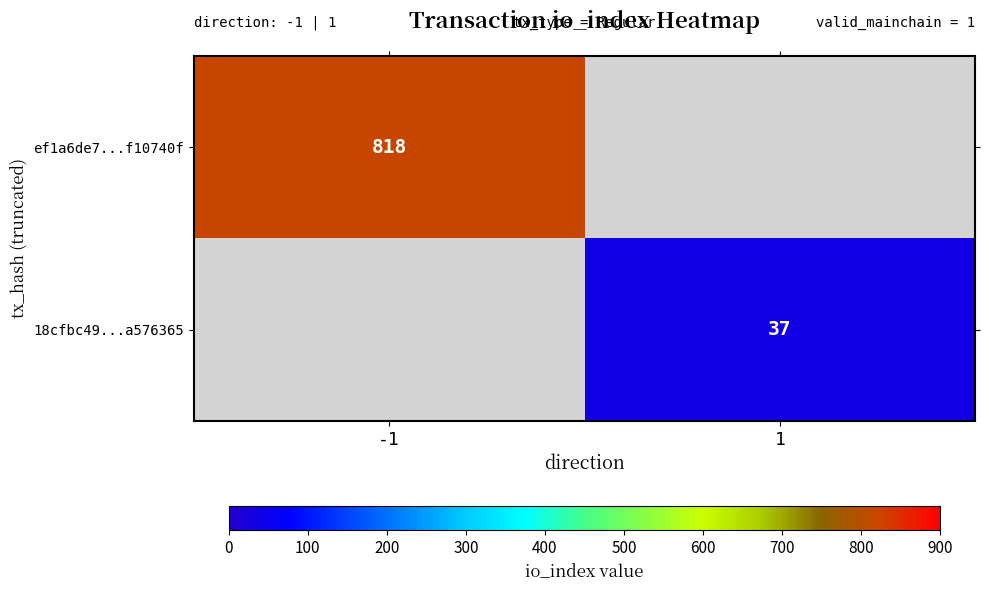

True or false: 18cfbc49...a576365 has a value of 49 at 1.

False